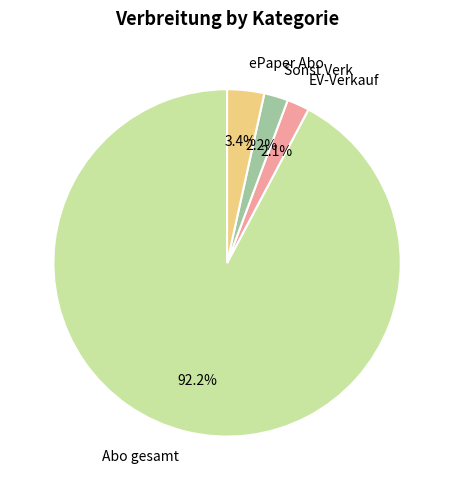

Which slice is the largest?

Abo gesamt